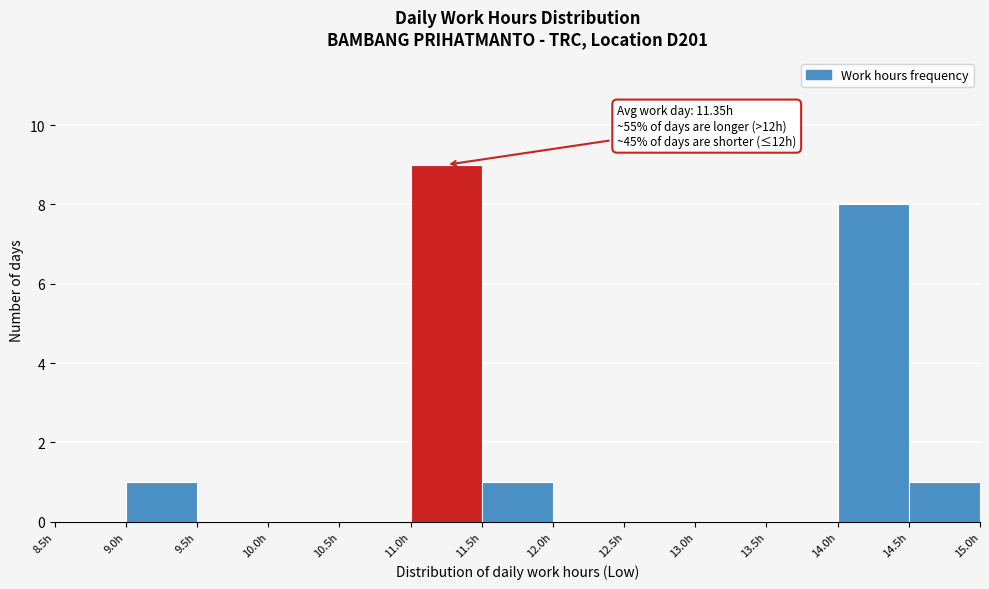

Over which range of the x-axis is the bar tallest?

11.0 to 11.5